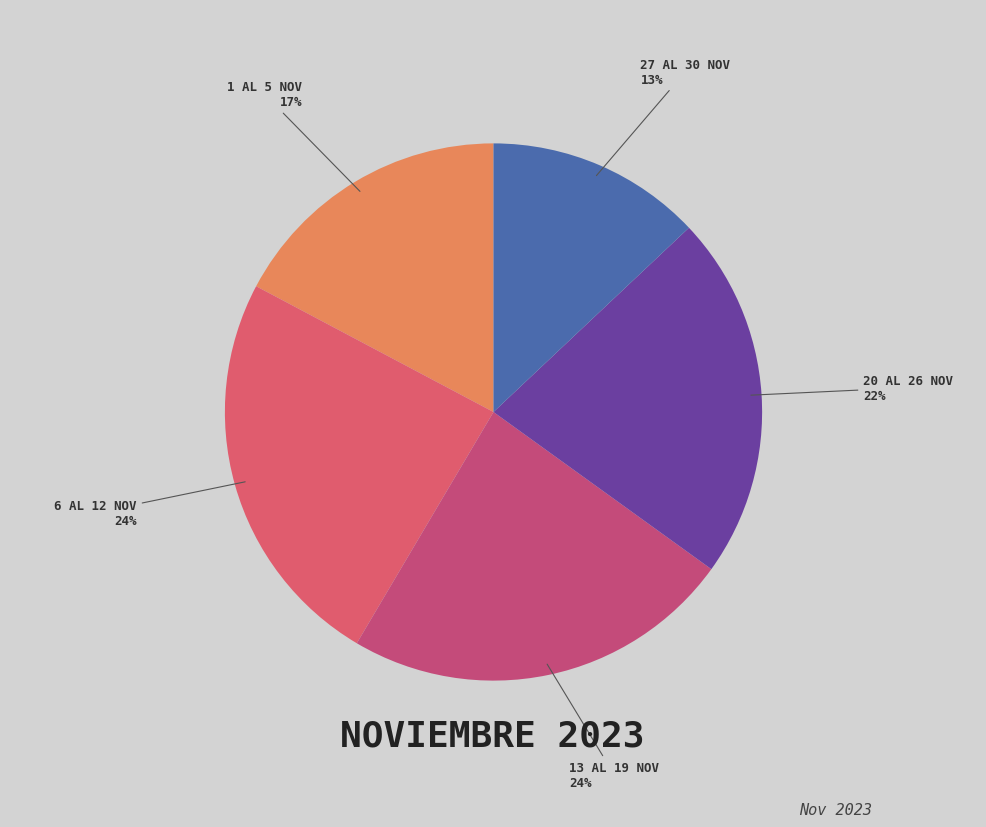

What is the smallest slice in the pie chart?

27 AL 30 NOV